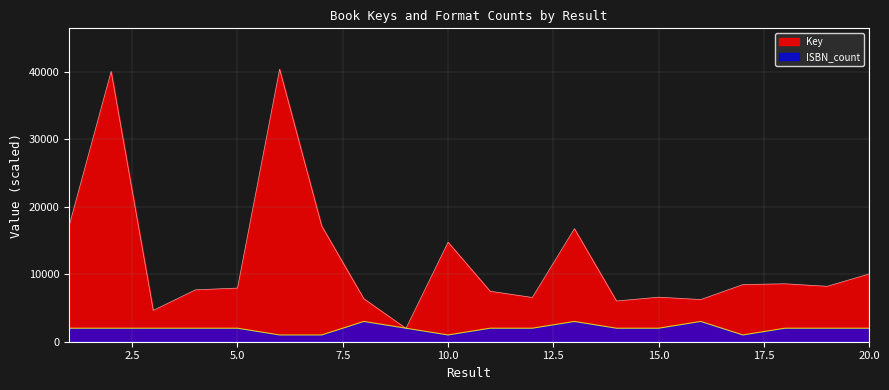

Reading left to right, extract all data points from this chart.

Key: 17142.3	40053.5	4640.9	7684.8	7950.2	40378.1	17142.4	6369.2	1975.5	14750.5	7476.0	6557.9	16750.6	6034.0	6599.8	6250.9	8468.4	8586.1	8212.0	10042.2
ISBN_count: 2000.0	2000.0	2000.0	2000.0	2000.0	1000.0	1000.0	3000.0	2000.0	1000.0	2000.0	2000.0	3000.0	2000.0	2000.0	3000.0	1000.0	2000.0	2000.0	2000.0